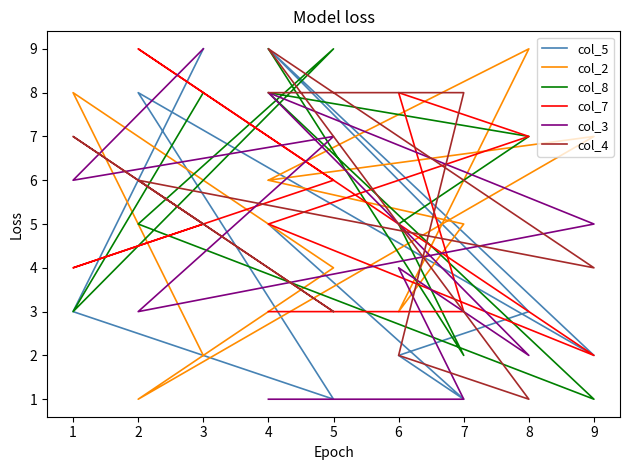

Rank the series by their maximum value, from lowest to highest.

col_5, col_2, col_8, col_7, col_3, col_4